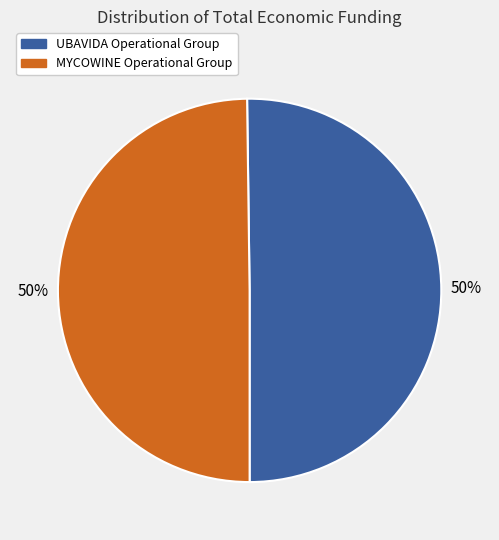

True or false: UBAVIDA Operational Group accounts for 50% of the total.

True